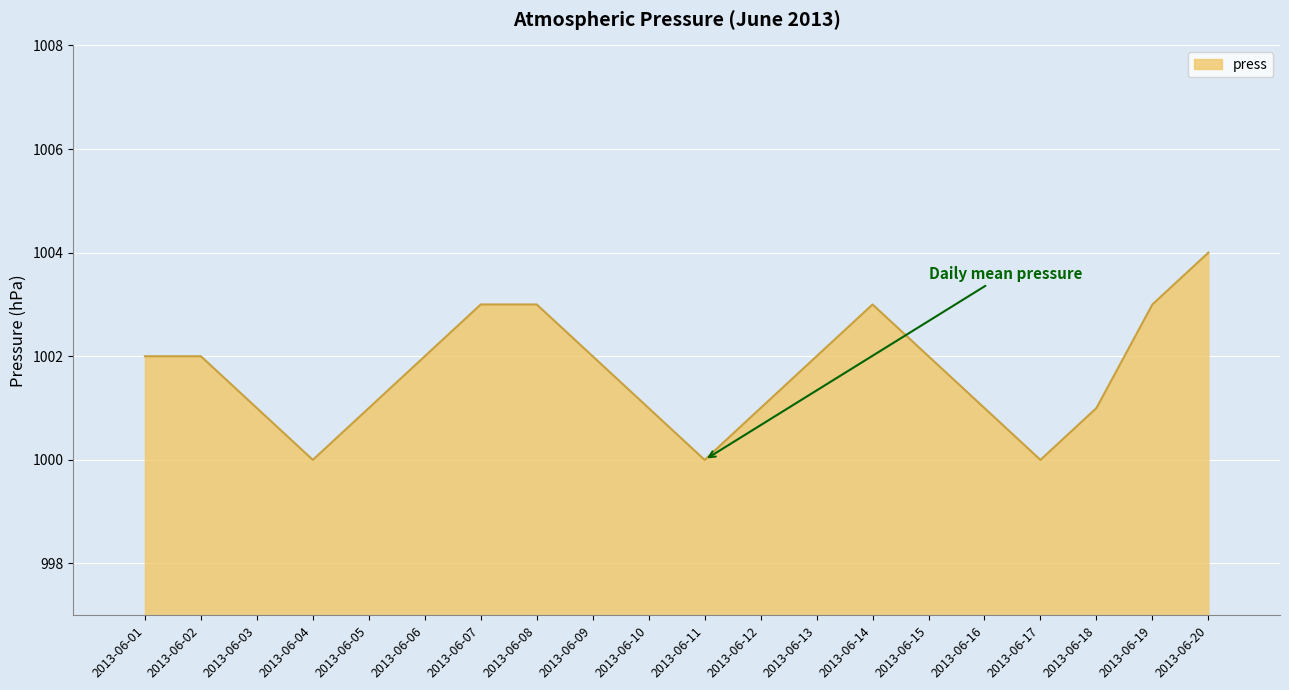

What is the greatest value displayed?

1004